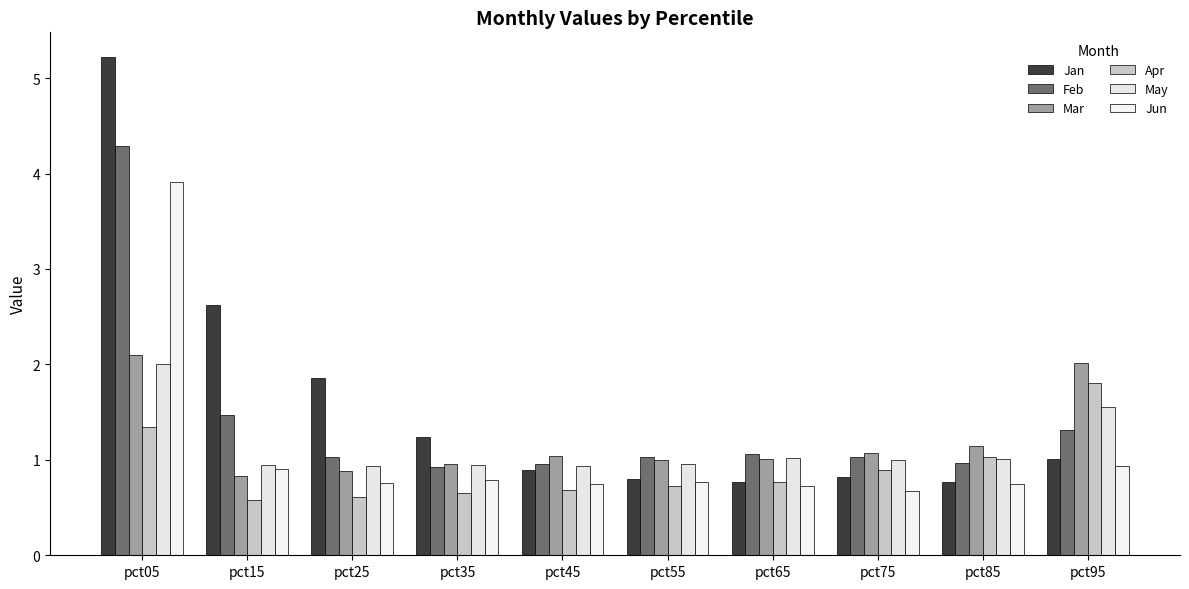

List the series in order of their peak value, highest first.

Jan, Feb, Jun, Mar, May, Apr